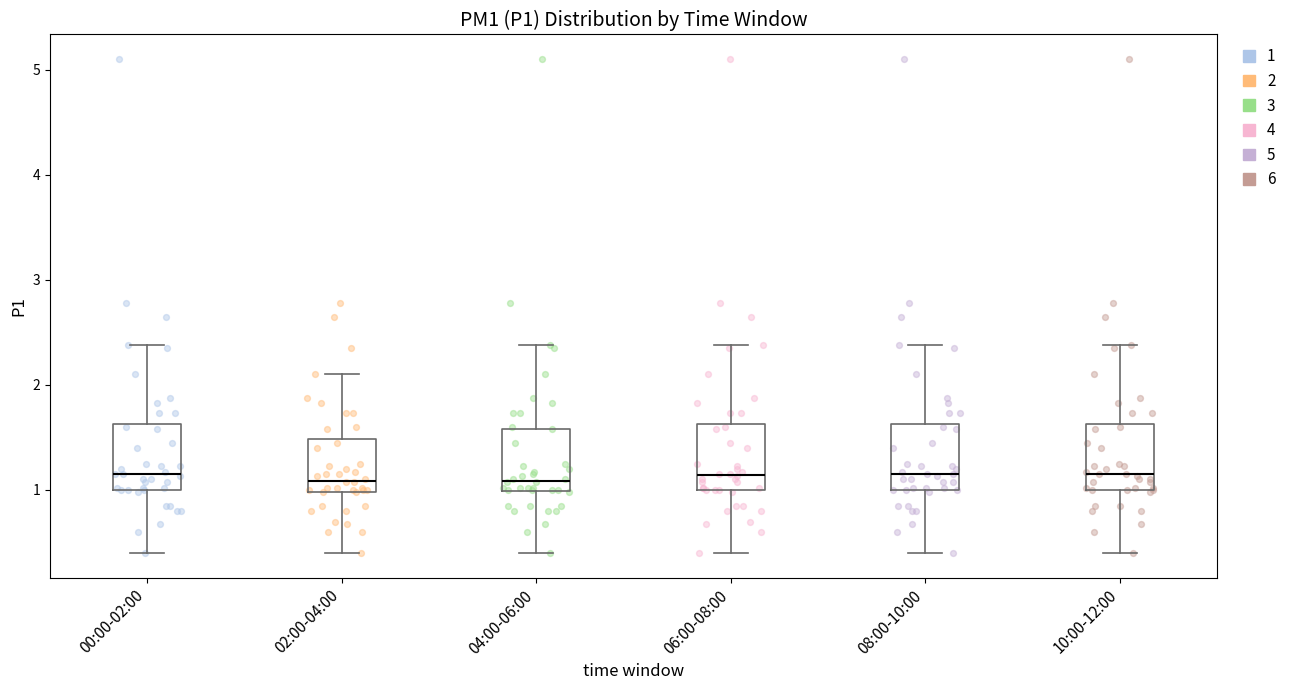

Reading left to right, transcribe this box plot: for each box, give where its median line is, the range the box spans, and where its two whiskers end, as read against the y-axis. The values are not printed on the chart, so give them approximately, as read against the axis.

00:00-02:00: median 1.2, box 1.0 to 1.6, whiskers 0.4 to 2.4
02:00-04:00: median 1.1, box 1.0 to 1.5, whiskers 0.4 to 2.1
04:00-06:00: median 1.1, box 1.0 to 1.6, whiskers 0.4 to 2.4
06:00-08:00: median 1.1, box 1.0 to 1.6, whiskers 0.4 to 2.4
08:00-10:00: median 1.2, box 1.0 to 1.6, whiskers 0.4 to 2.4
10:00-12:00: median 1.2, box 1.0 to 1.6, whiskers 0.4 to 2.4